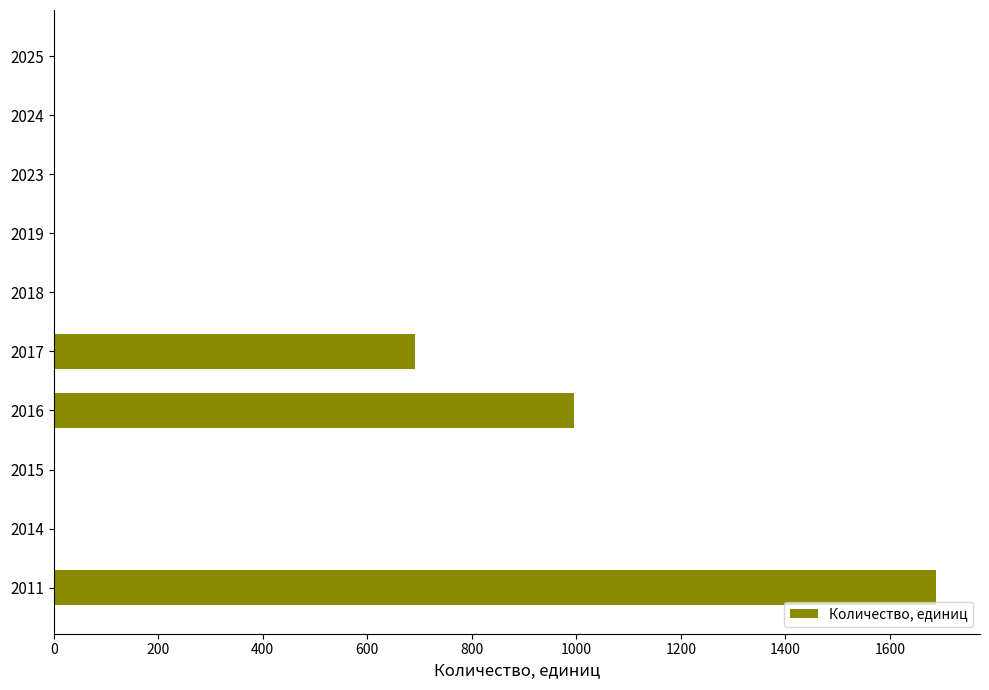

Count the number of categories in the chart.

10